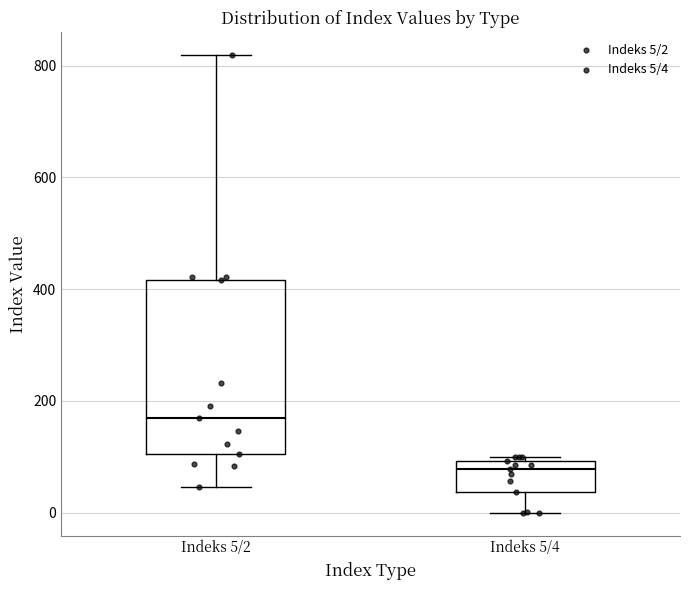

Which box is the tallest, from its lower edge to its upper edge?

Indeks 5/2